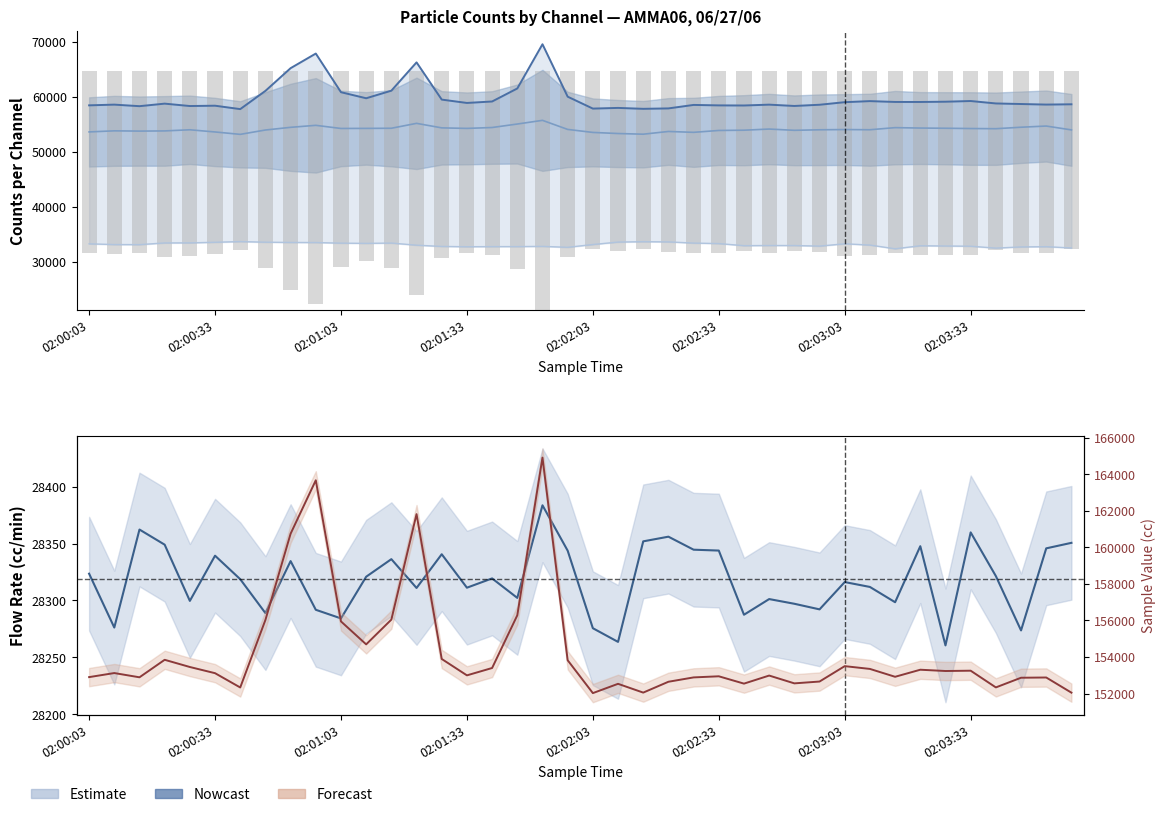

The Counts/Channel 1 series shows 54461.0 at 8. True or false?

True